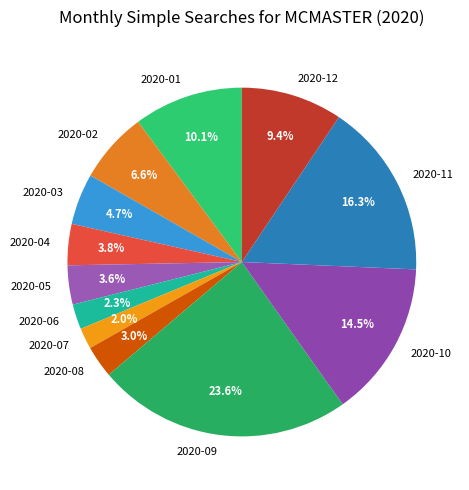

Which slice is the largest?

2020-09